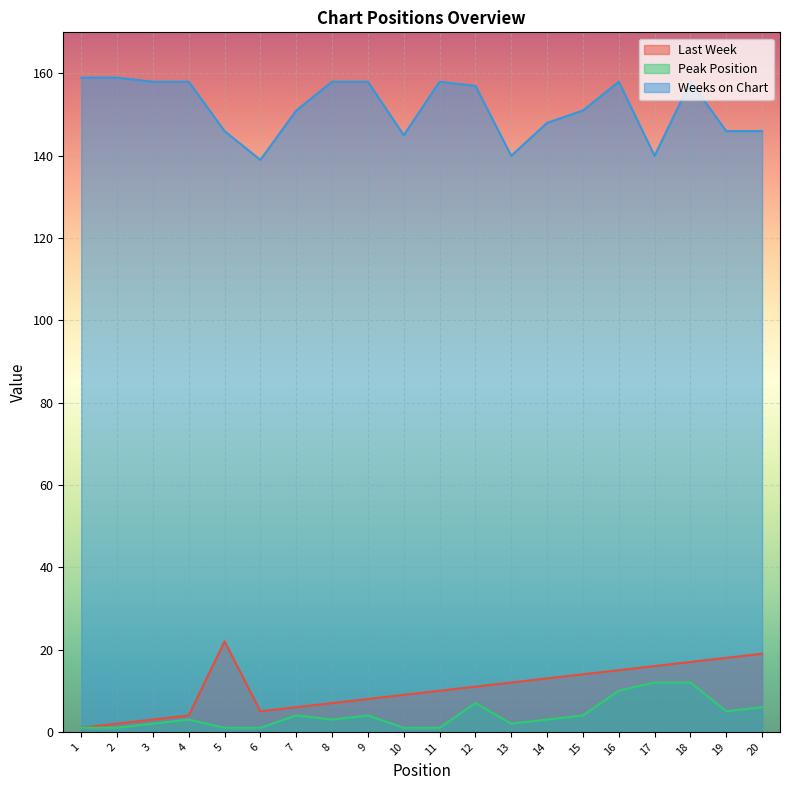

What is the value of the Last Week point at the 7th from the left?

6